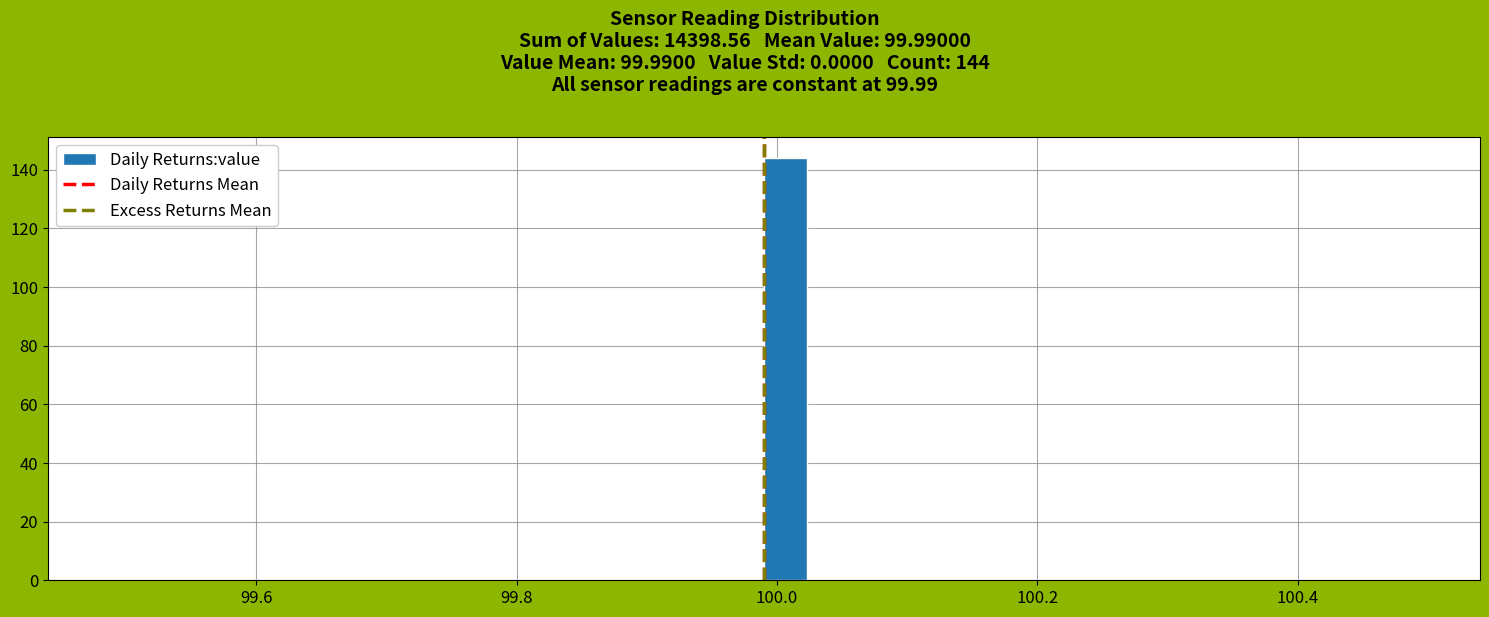

Around what value on the x-axis is the tallest bar? Give the approximate position of its centre, as read against the axis.

100.00